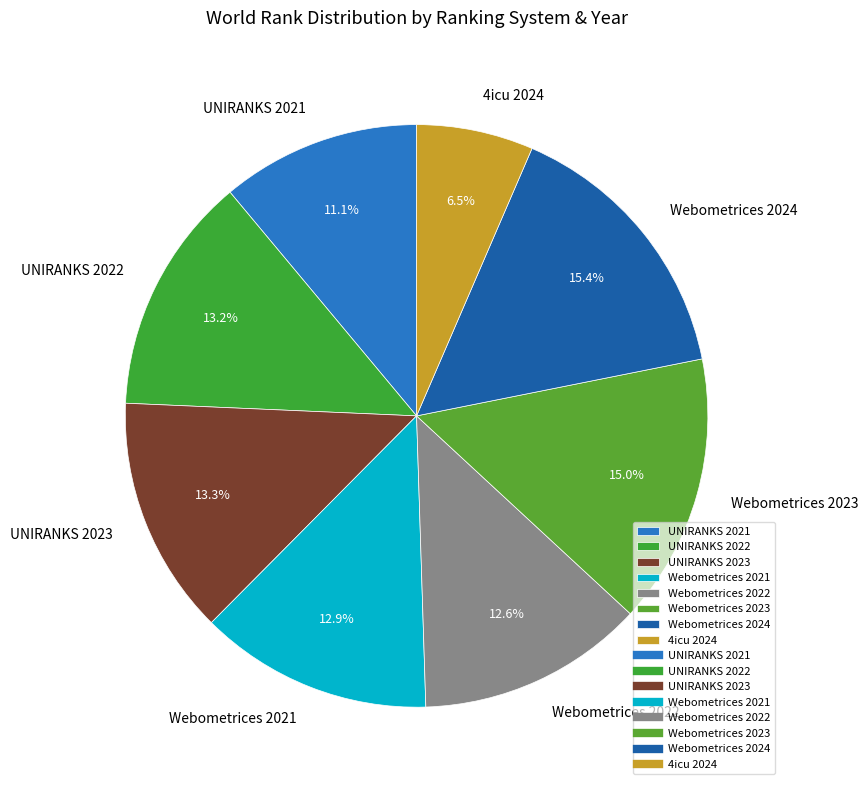

Does any single category account for the majority?

No